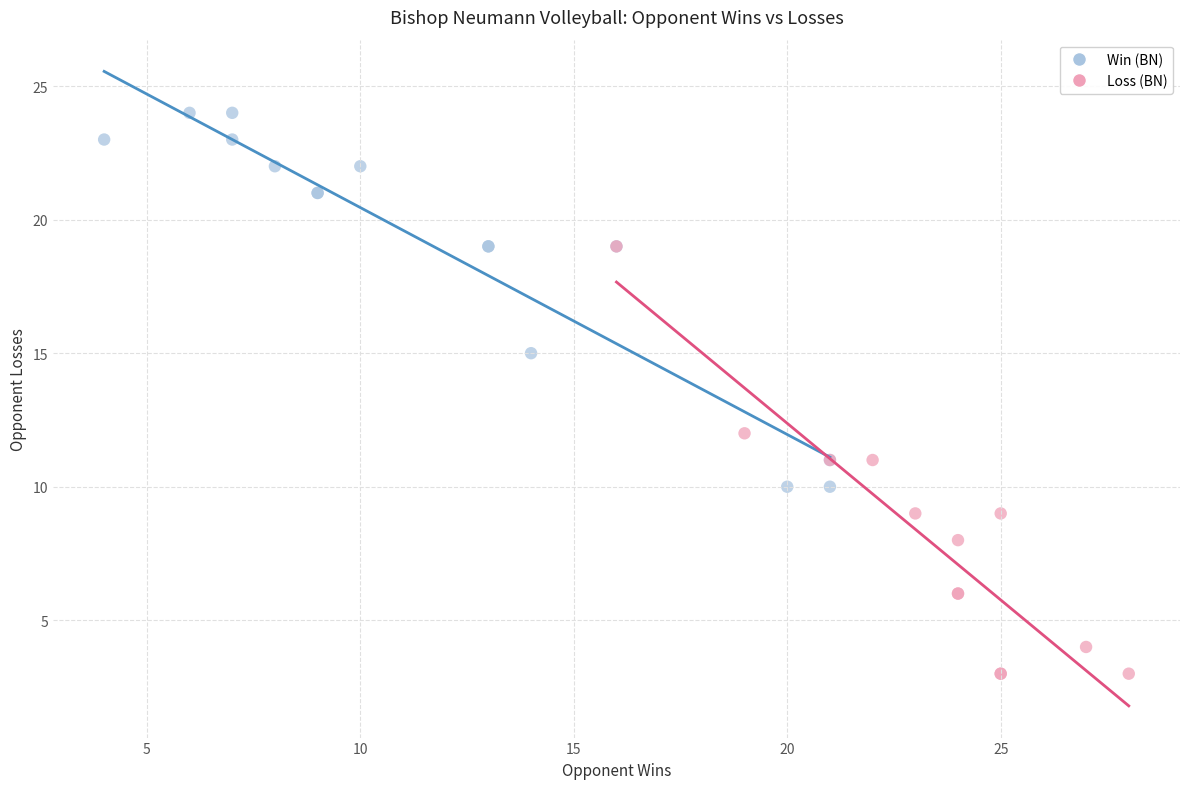

Which series reaches the maximum Y coordinate?

Win (BN)